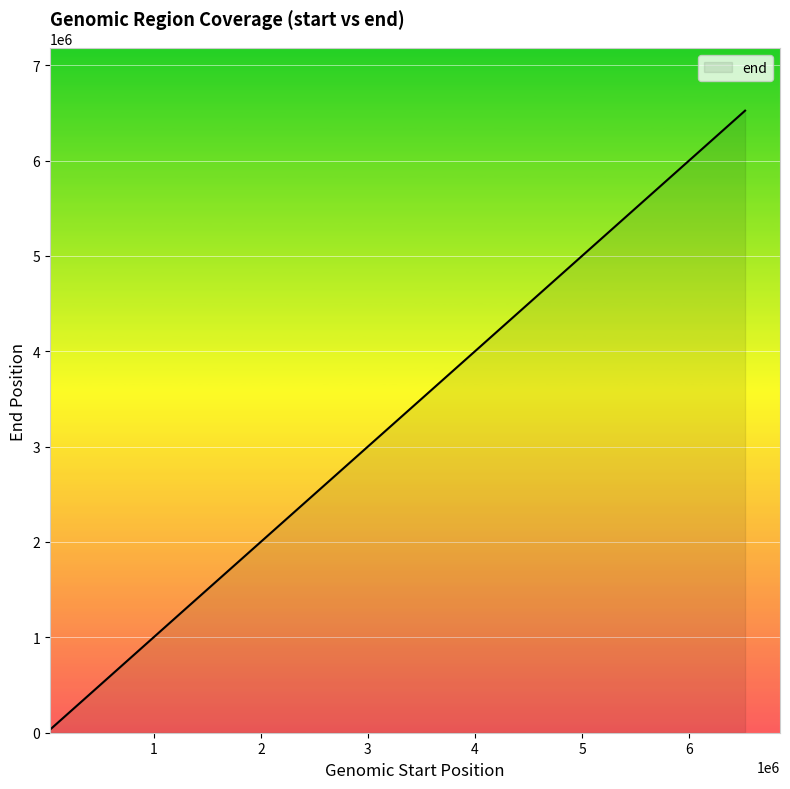

At which label does the data first exceed 1262258?

6521027